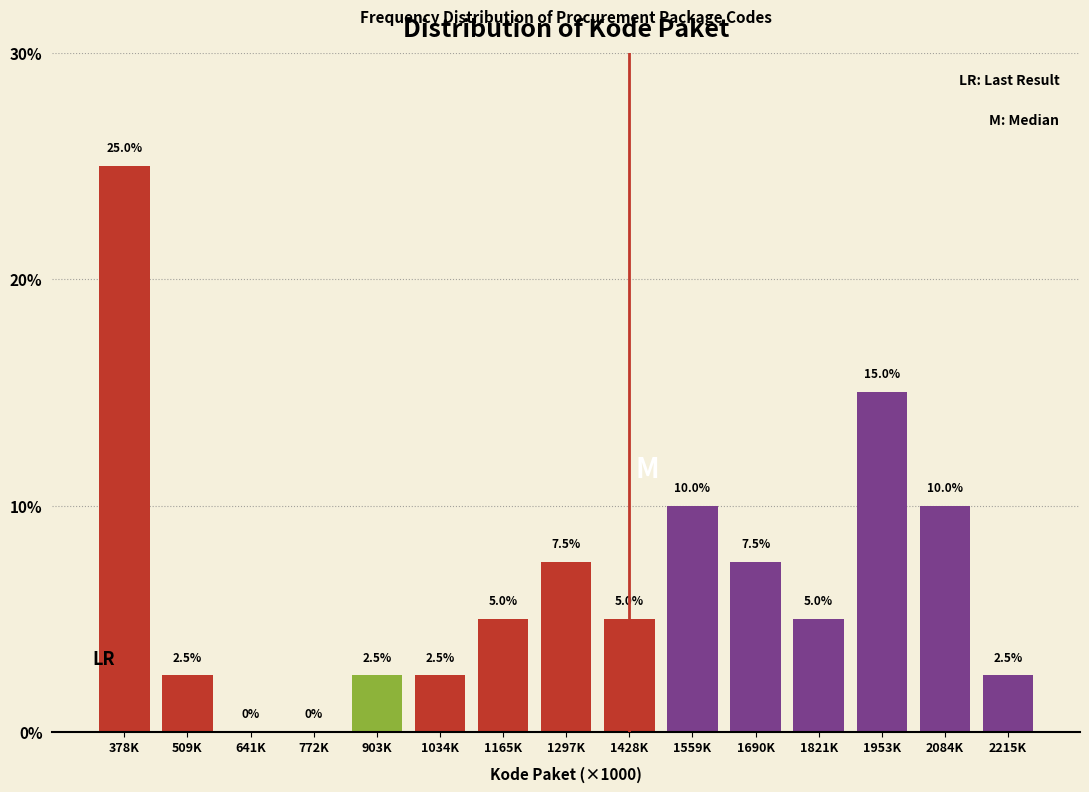

Reading left to right, extract all data points from this chart.

378K=25.0	509K=2.5	641K=0.0	772K=0.0	903K=2.5	1034K=2.5	1165K=5.0	1297K=7.5	1428K=5.0	1559K=10.0	1690K=7.5	1821K=5.0	1953K=15.0	2084K=10.0	2215K=2.5